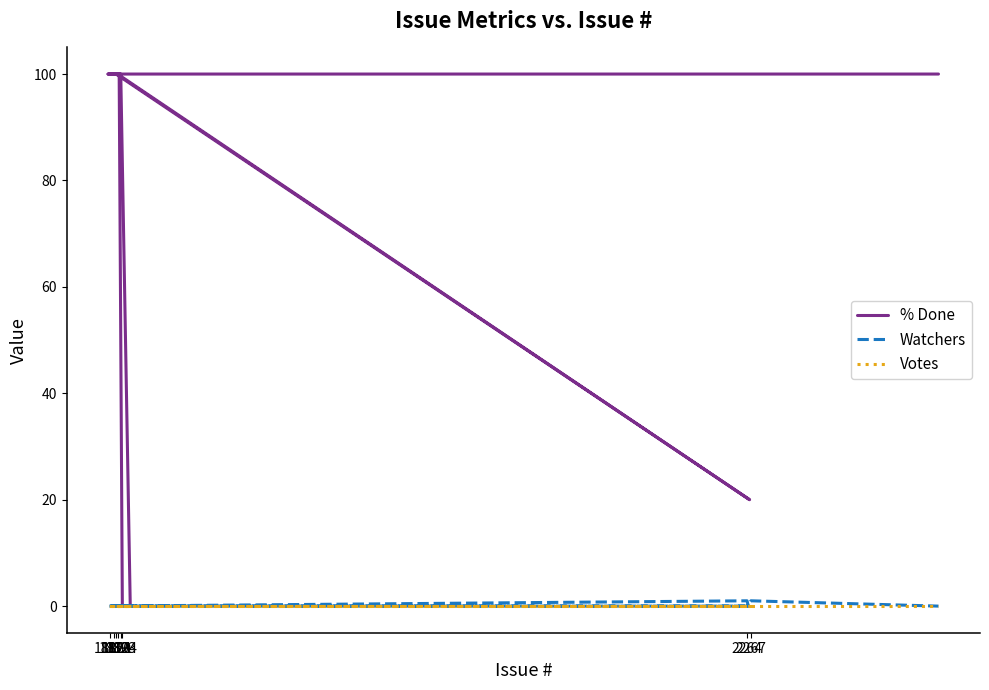

How many lines are shown in the chart?

3